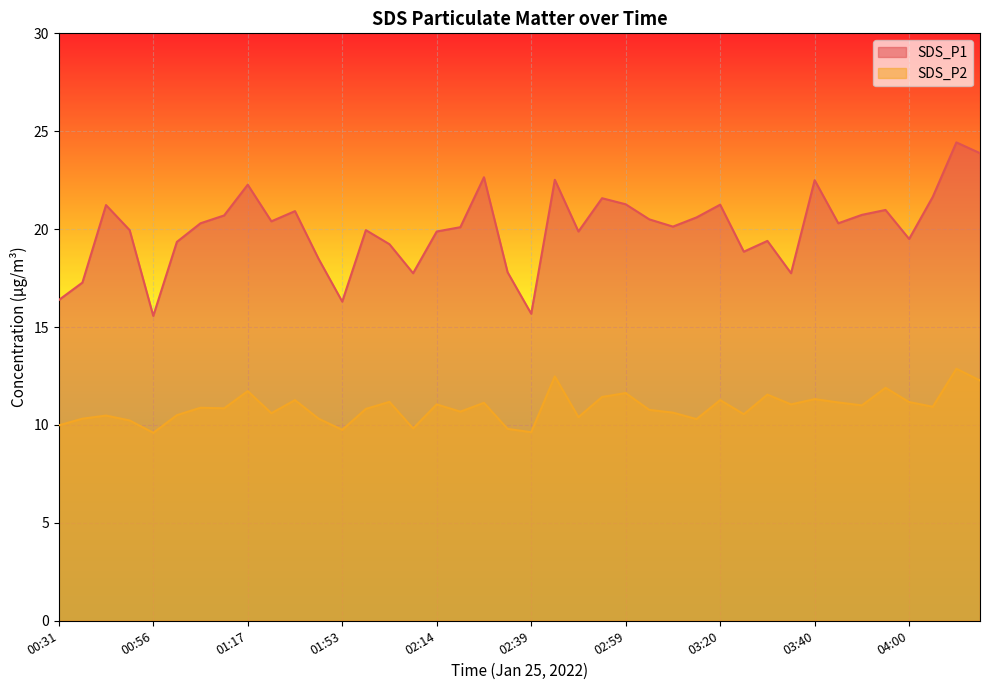

What is the average value of the SDS_P2 series?

10.9